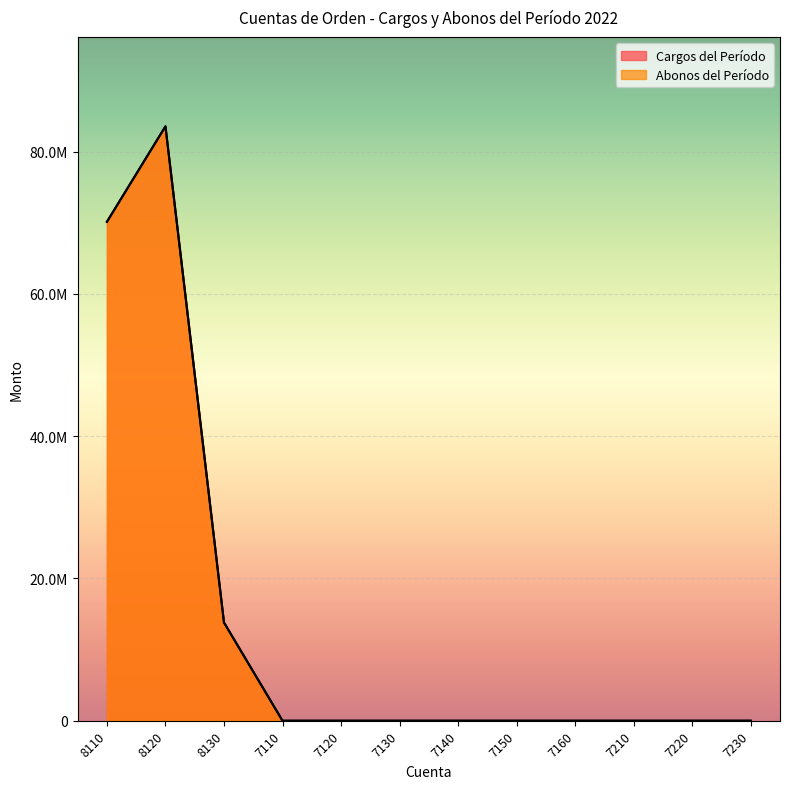

What is the label of the 3rd point from the right?

7210